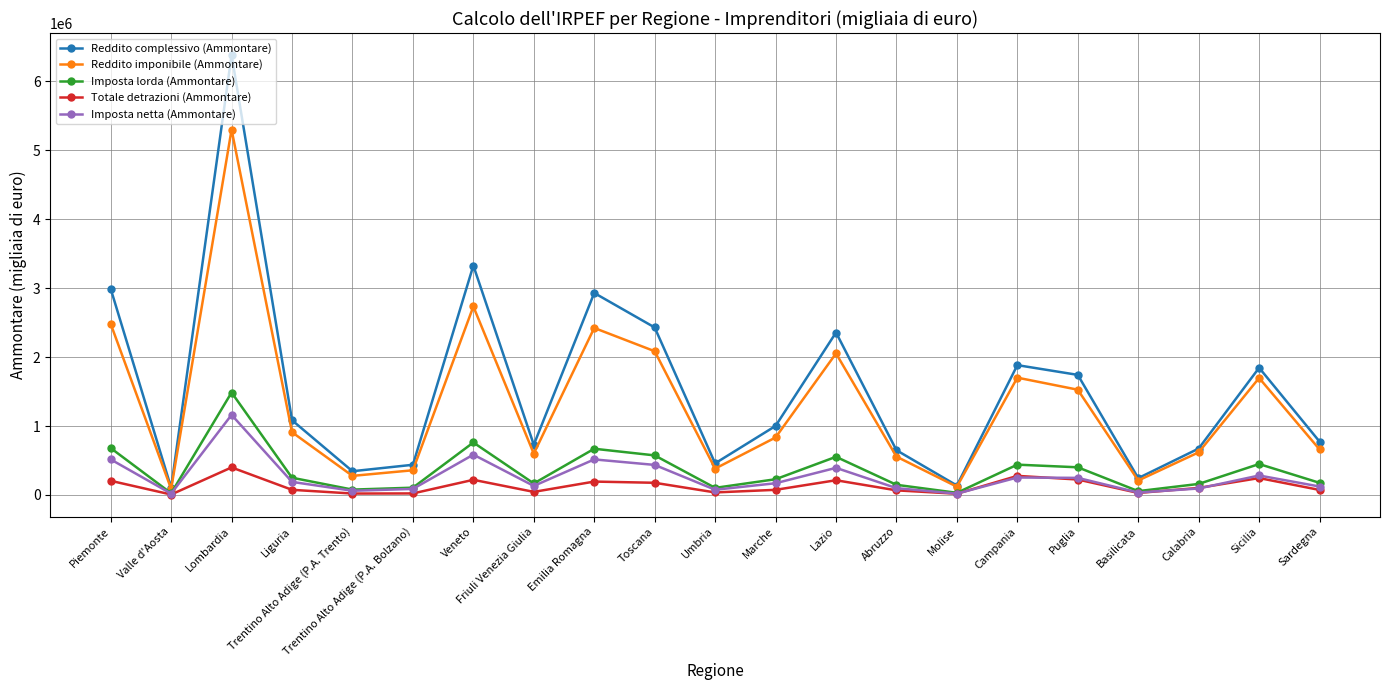

How many data points in Imposta netta (Ammontare) are less than 170037?

10